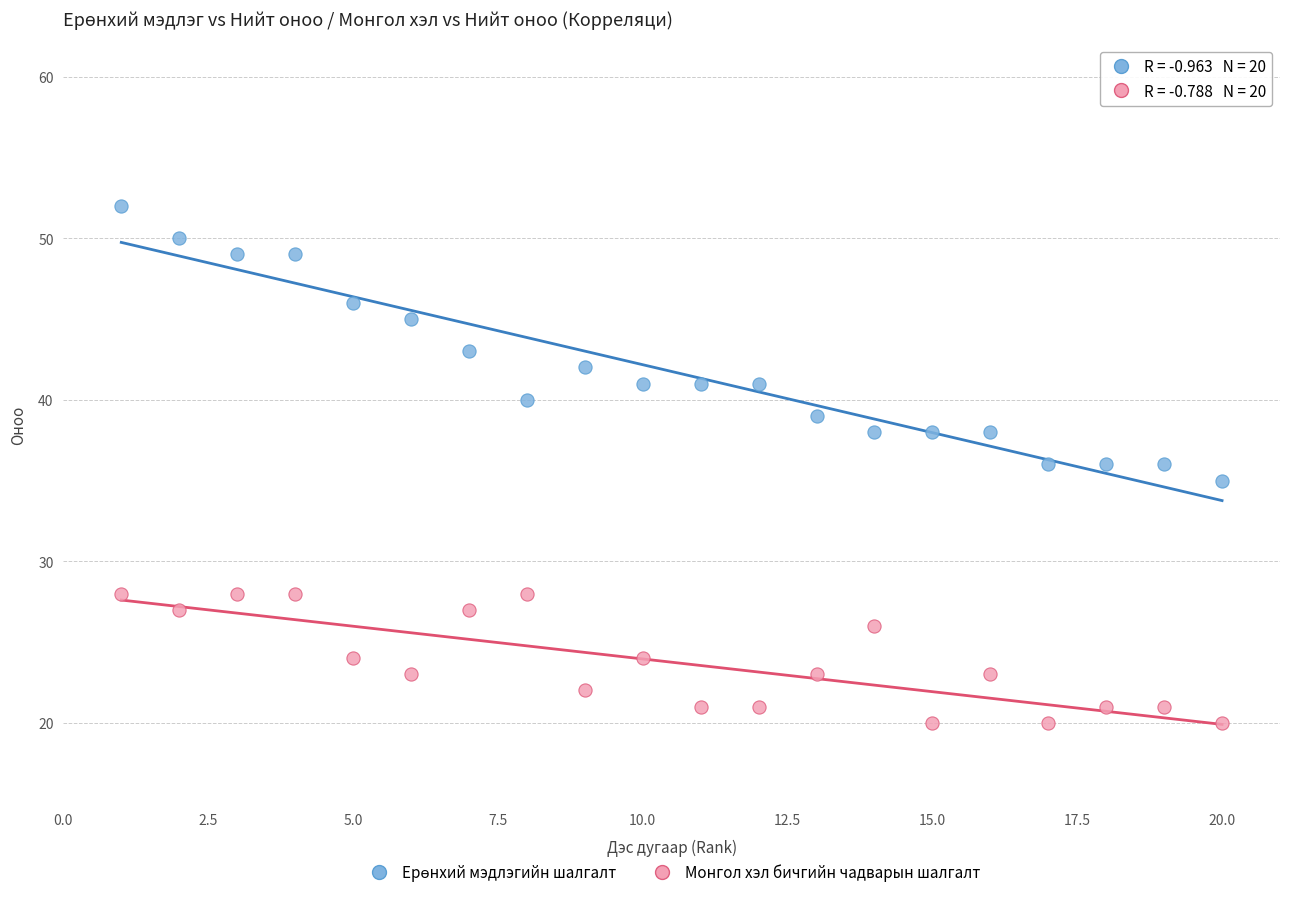

Which series contains the lowest Y value?

Монгол хэл бичгийн чадварын шалгалт